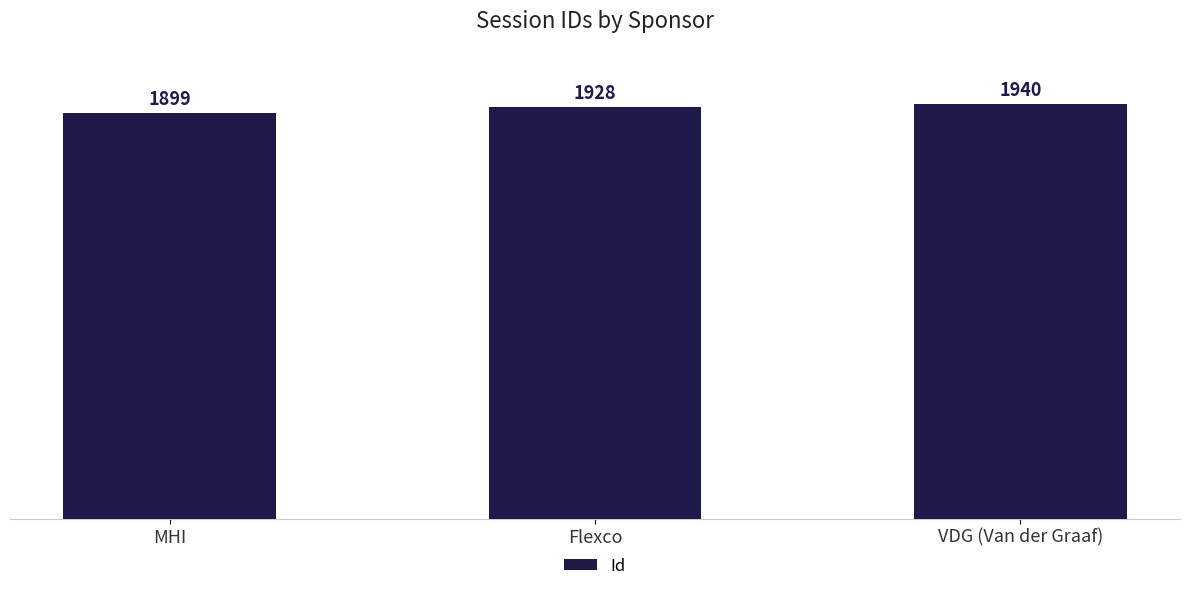

True or false: the data shows 665 at VDG (Van der Graaf).

False